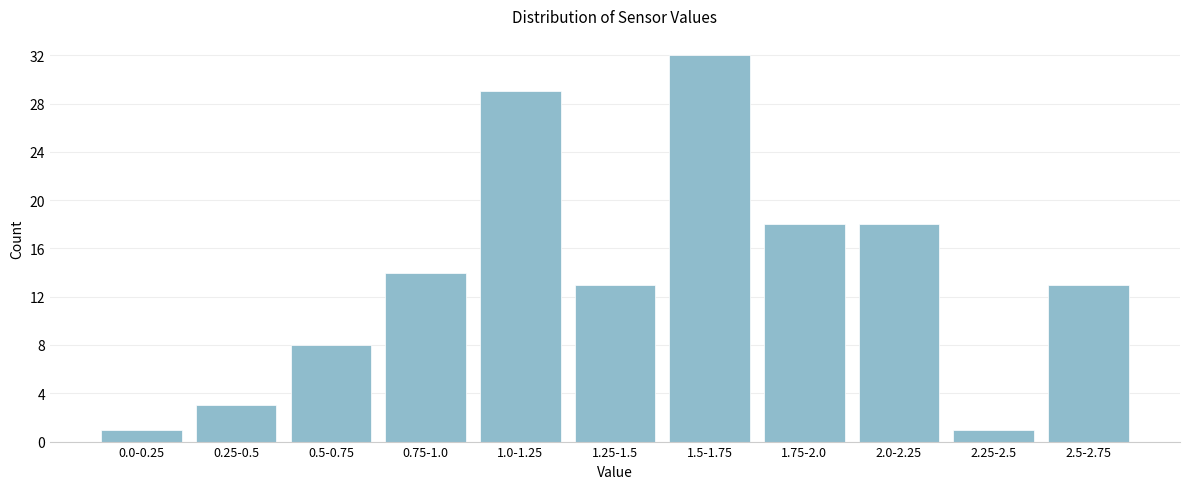

Reading right to left, extract all data points from this chart.

13	1	18	18	32	13	29	14	8	3	1